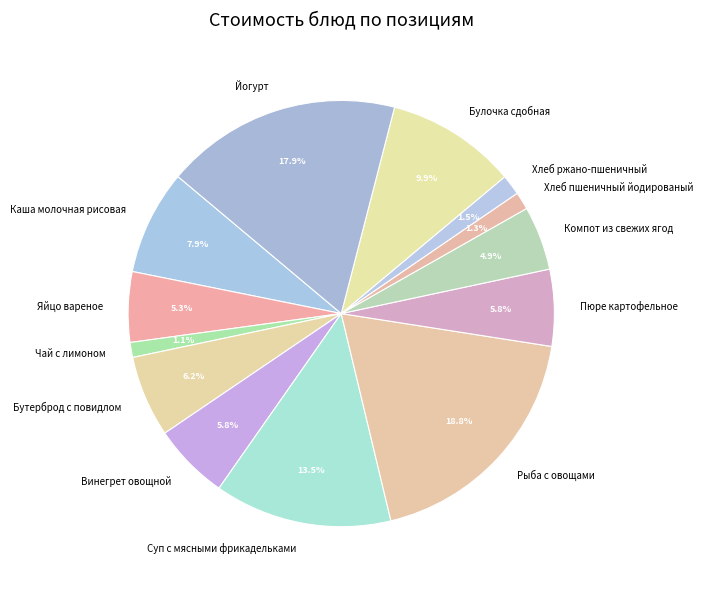

Combined, do Булочка сдобная and Чай с лимоном account for over 50%?

No